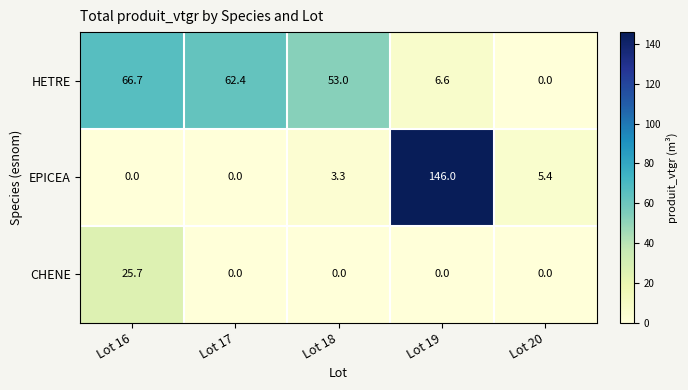

What is the sum of all HETRE values?

188.7